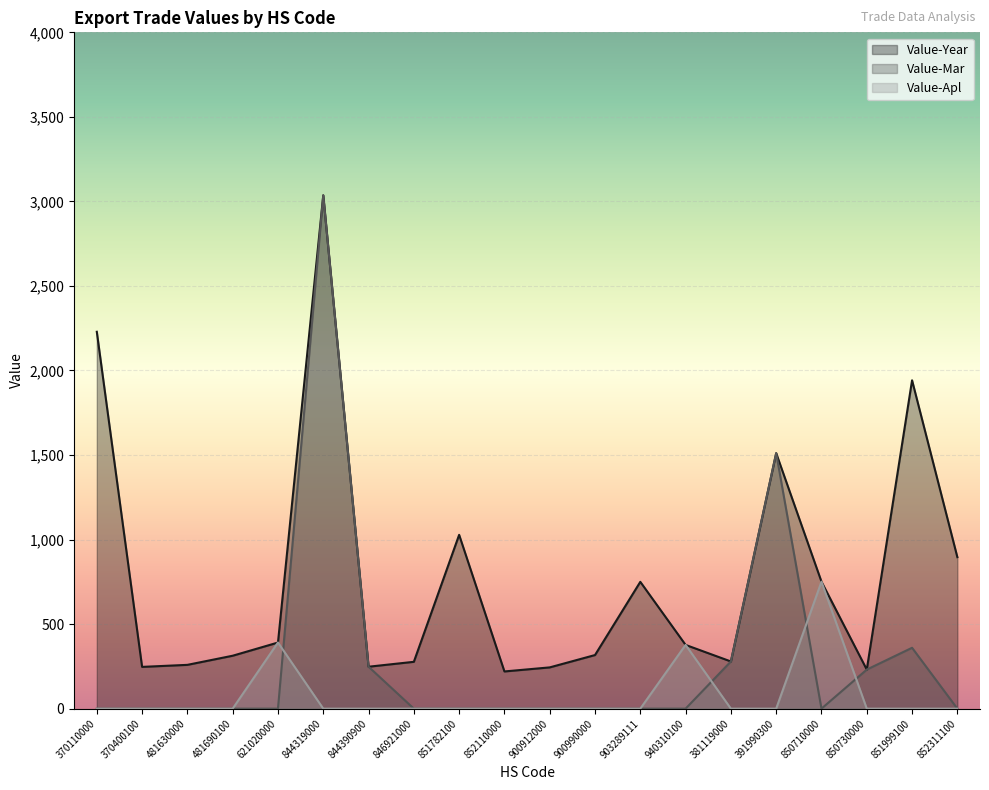

What are all the series names shown in the legend?

Value-Year, Value-Mar, Value-Apl